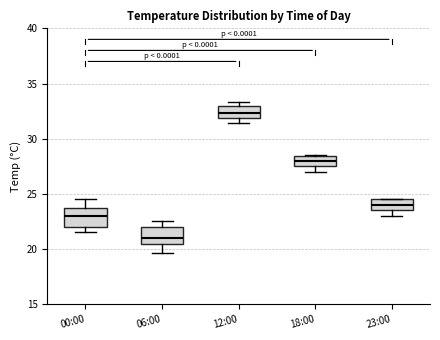

Where is the lower edge of the box for 12:00 on the y-axis? The values are not printed on the chart, so give them approximately, as read against the axis.

32.0